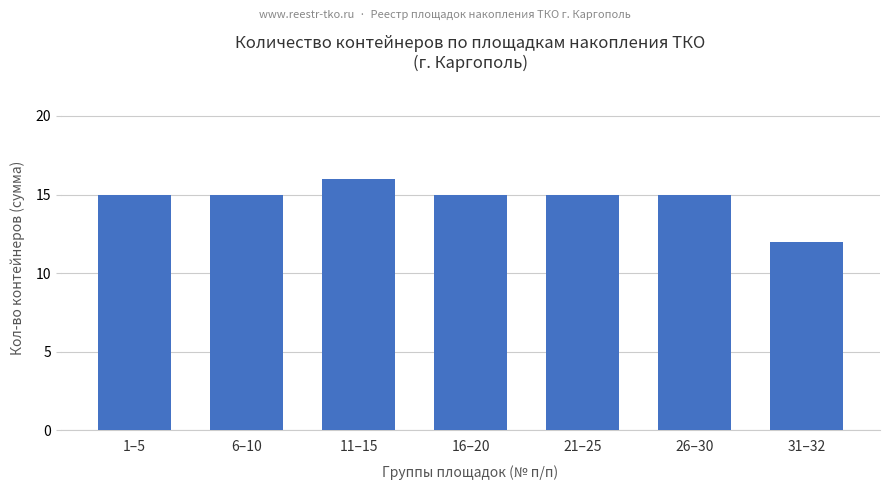

Which label corresponds to the smallest value in the chart?

31–32